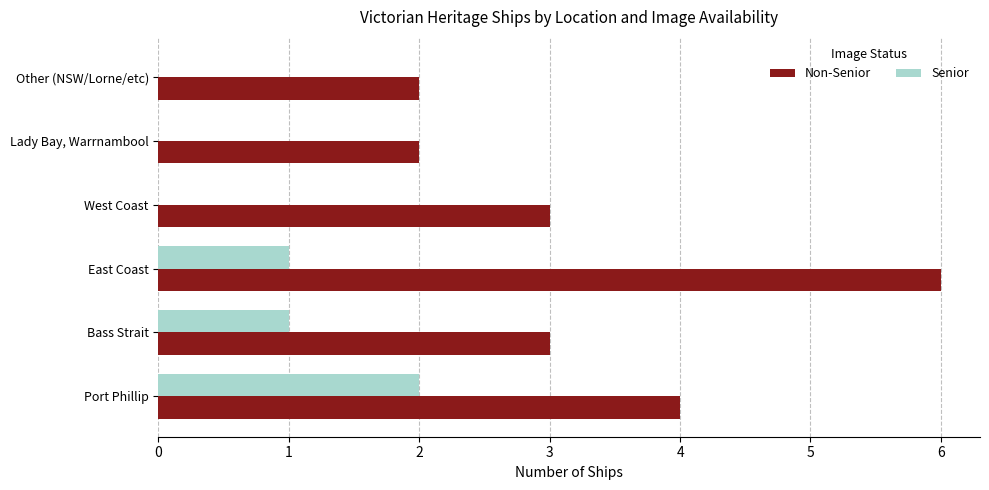

What is the total value across all series at East Coast?

7